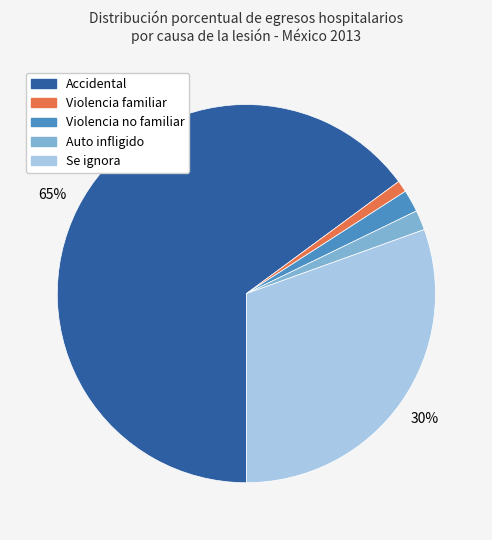

To the nearest percent, what is the difference between the Auto infligido and Violencia familiar slice percentages?

1%